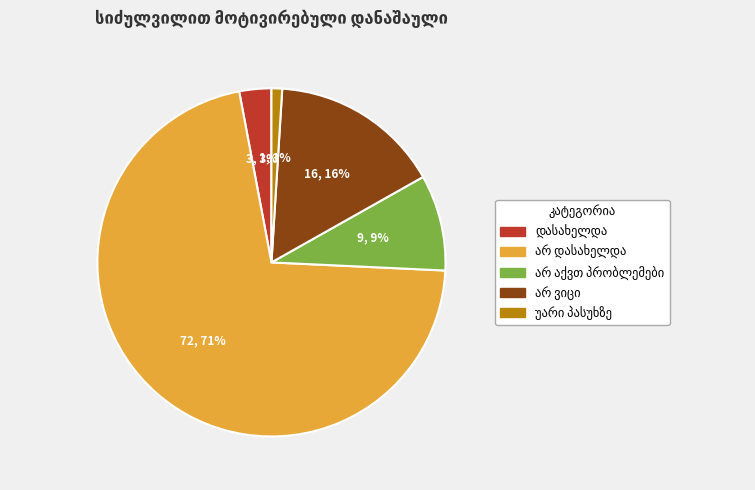

To the nearest percent, what is the average slice percentage?

20%